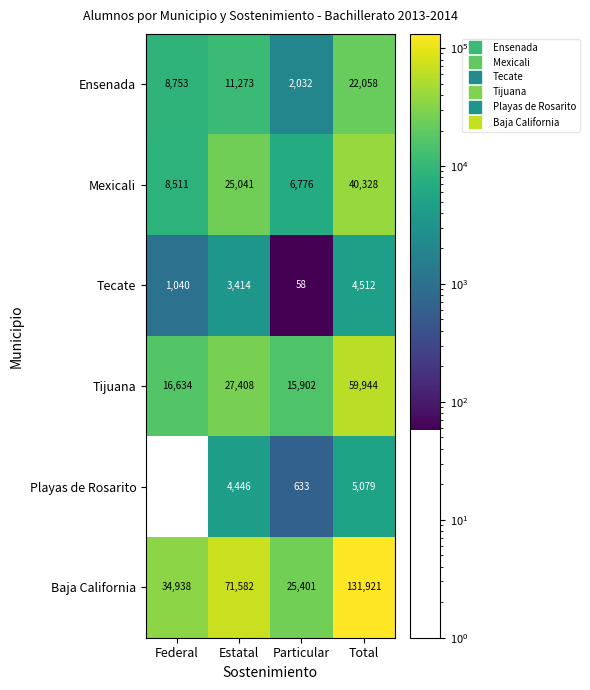

What is the approximate value of Playas de Rosarito at Total?

5079